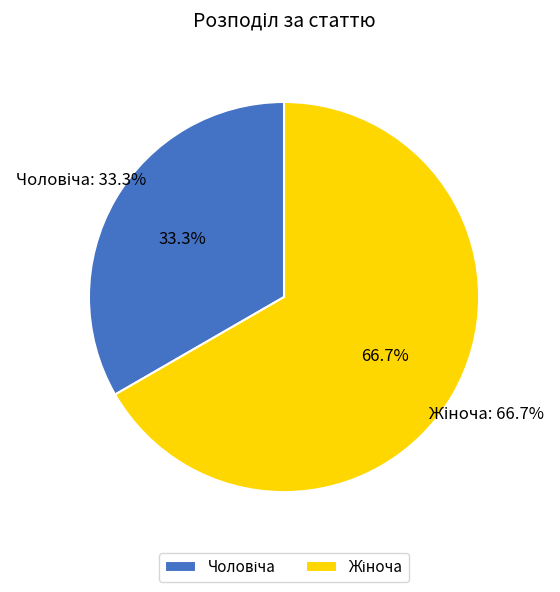

Between Жіноча and Чоловіча, which is larger?

Жіноча